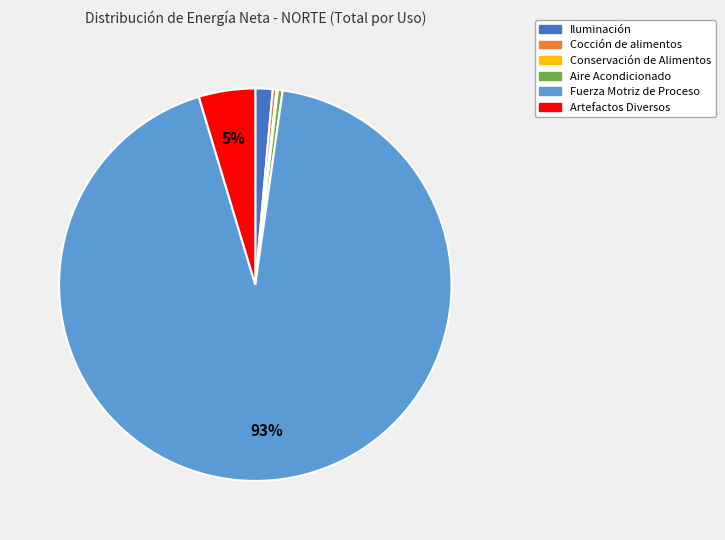

Is it true that Fuerza Motriz de Proceso is 79% of the pie?

False